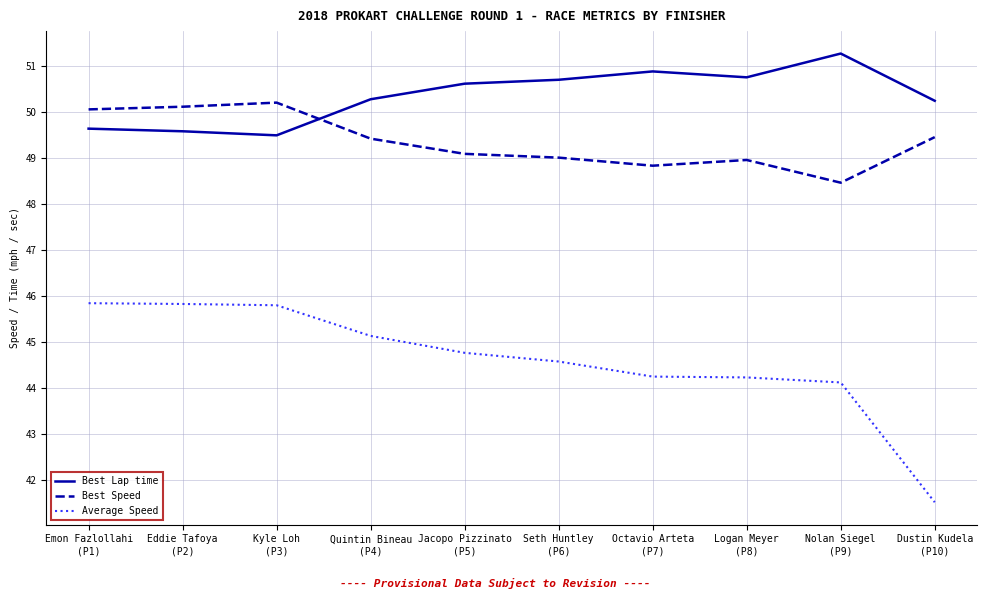

Does the chart display data point markers on the line(s)?

No